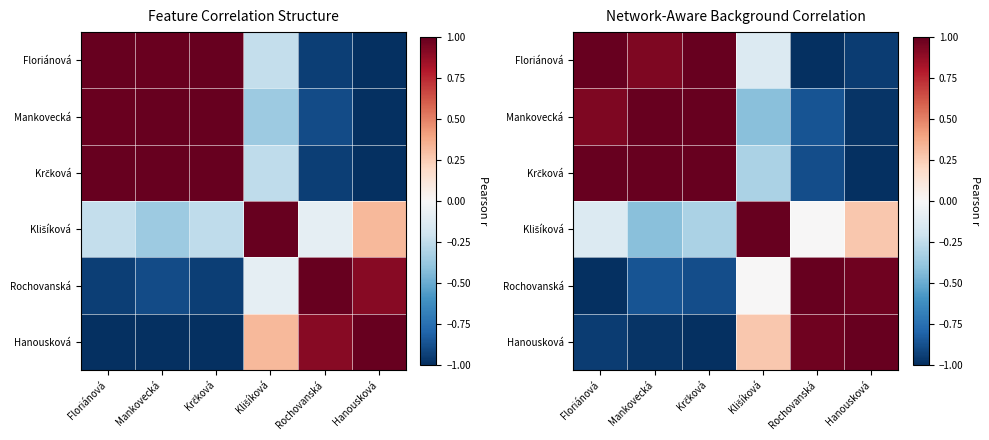

How many data points in Rochovanská are less than 0?

3